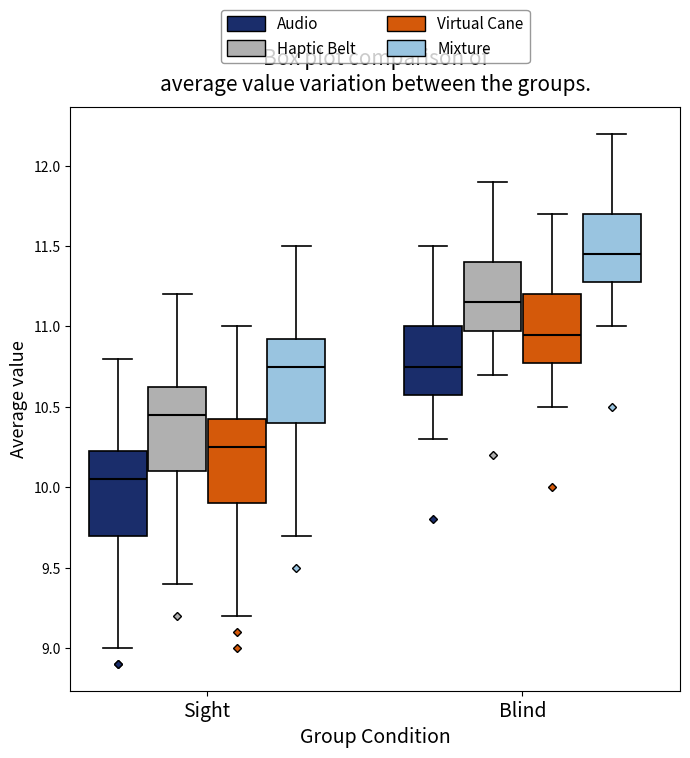

Which box's median line is the highest?

Blind (Mixture)